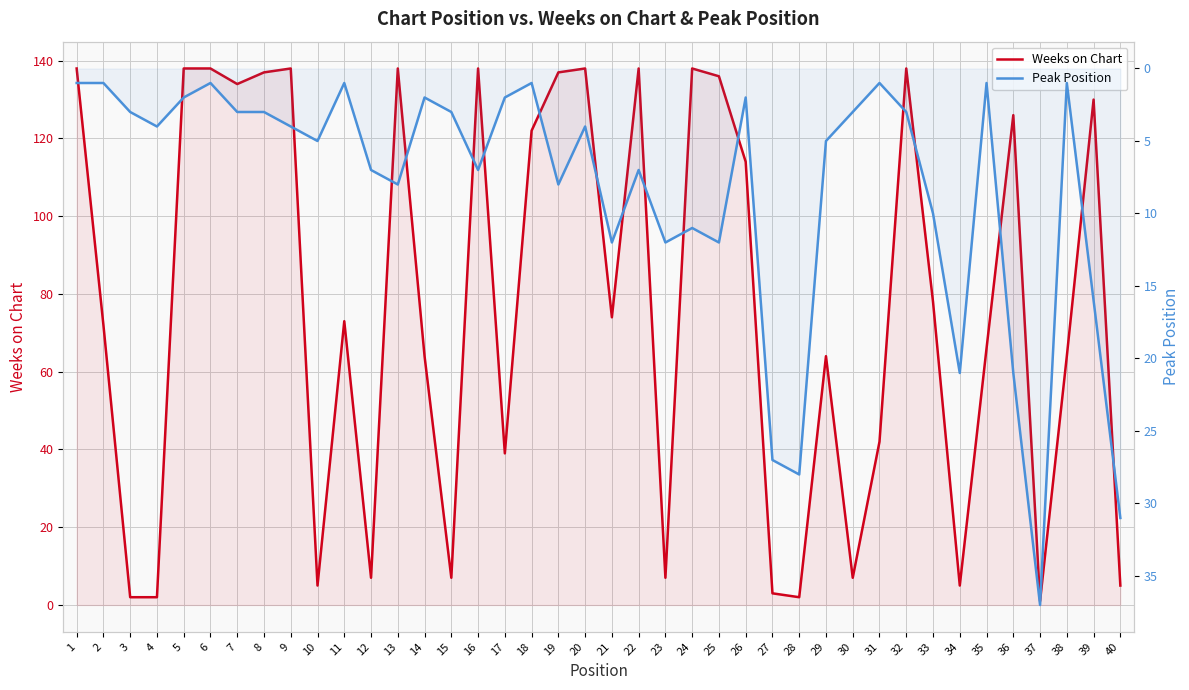

Which series ends up on top after the final intersection of Peak Position and Weeks on Chart?

Peak Position